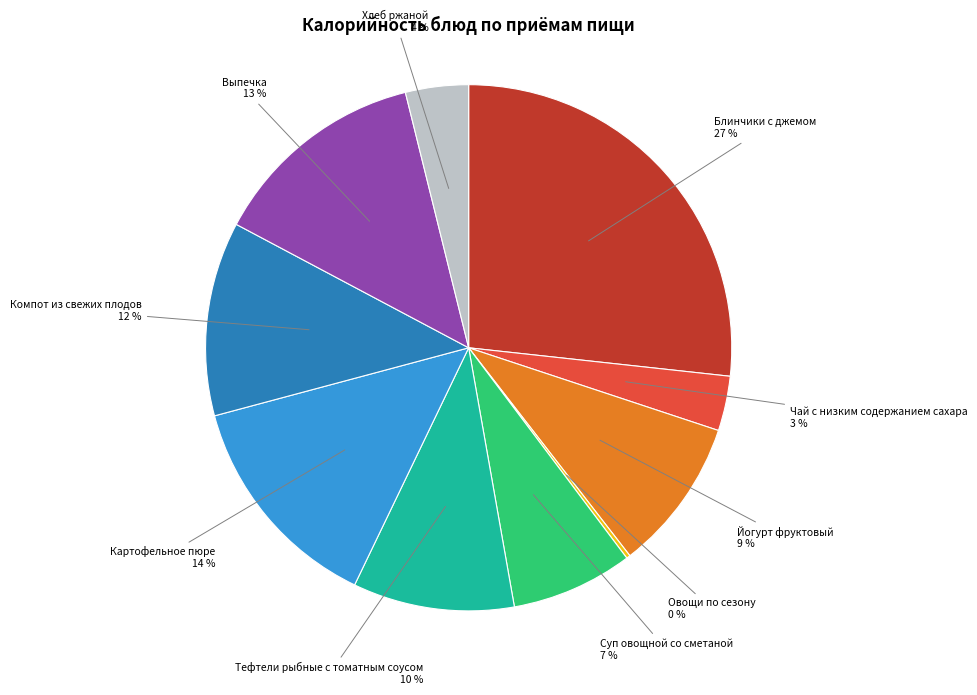

Which category has the biggest portion of the pie?

Блинчики с джемом